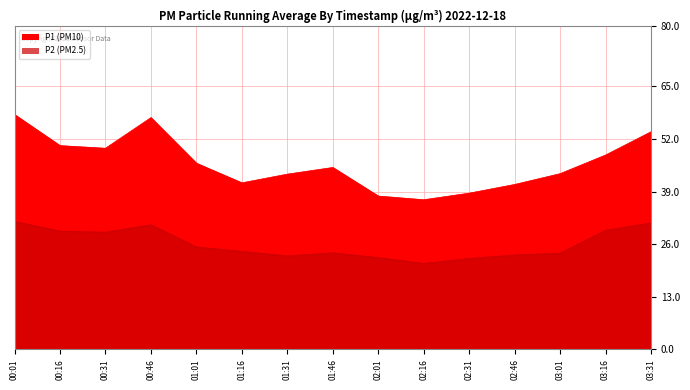

What is the highest value of the P2 series?

31.6